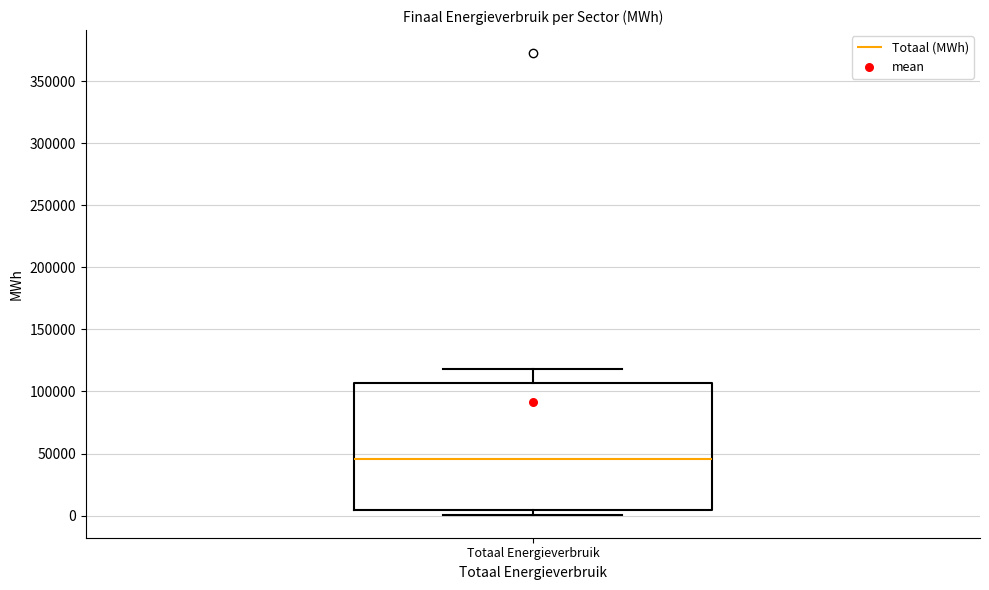

Read this box plot against the y-axis: the position of the median line, the range covered by the box, and the ends of both whiskers. The values are not printed on the chart, so give them approximately, as read against the axis.

median 45000, box 5000 to 105000, whiskers 0 to 120000